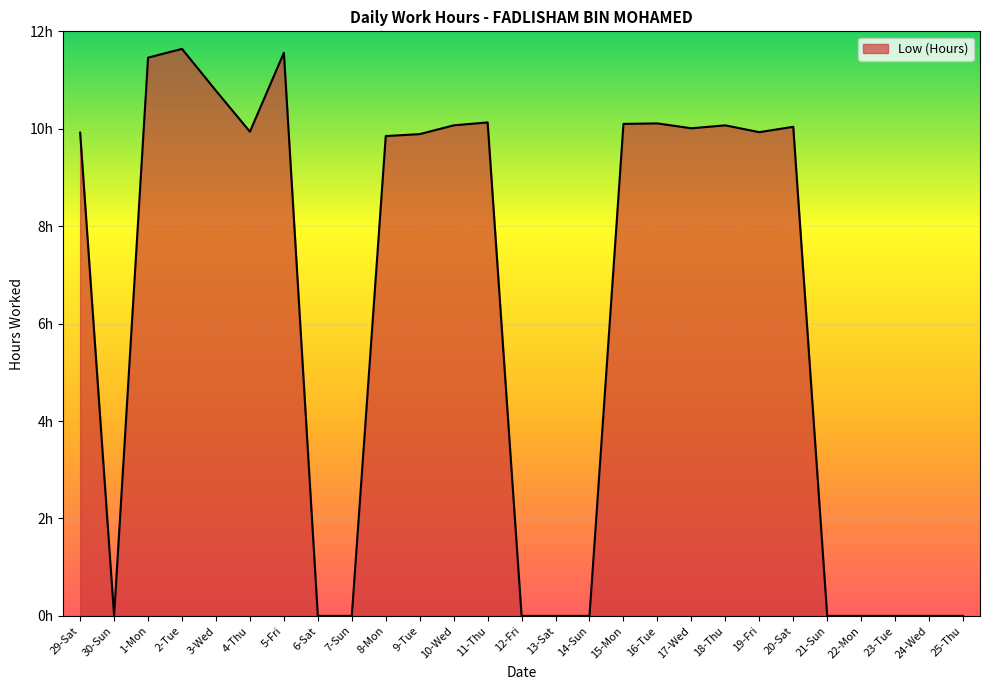

Is this an area chart (filled region under the line)?

Yes